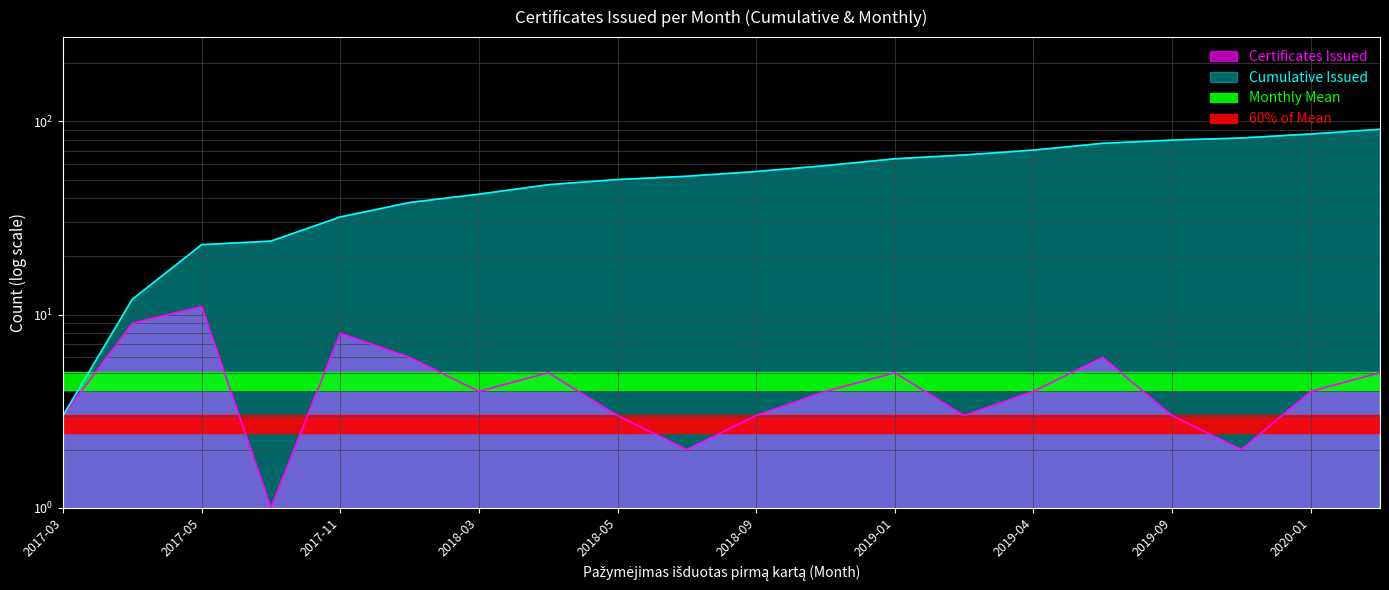

How many categories are shown in the chart?

20